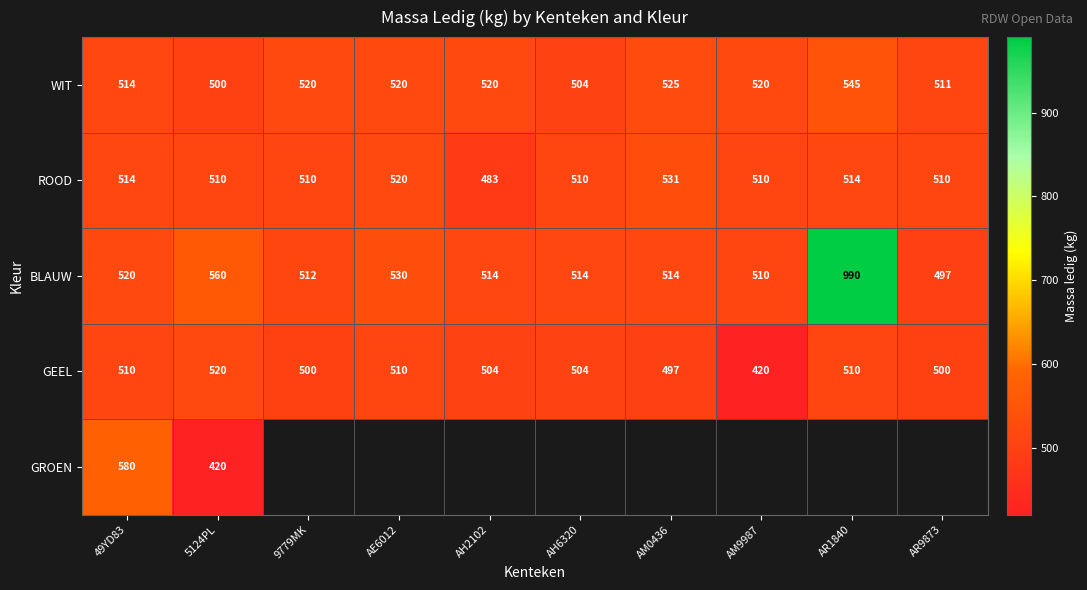

What is the sum of all WIT values?

5179